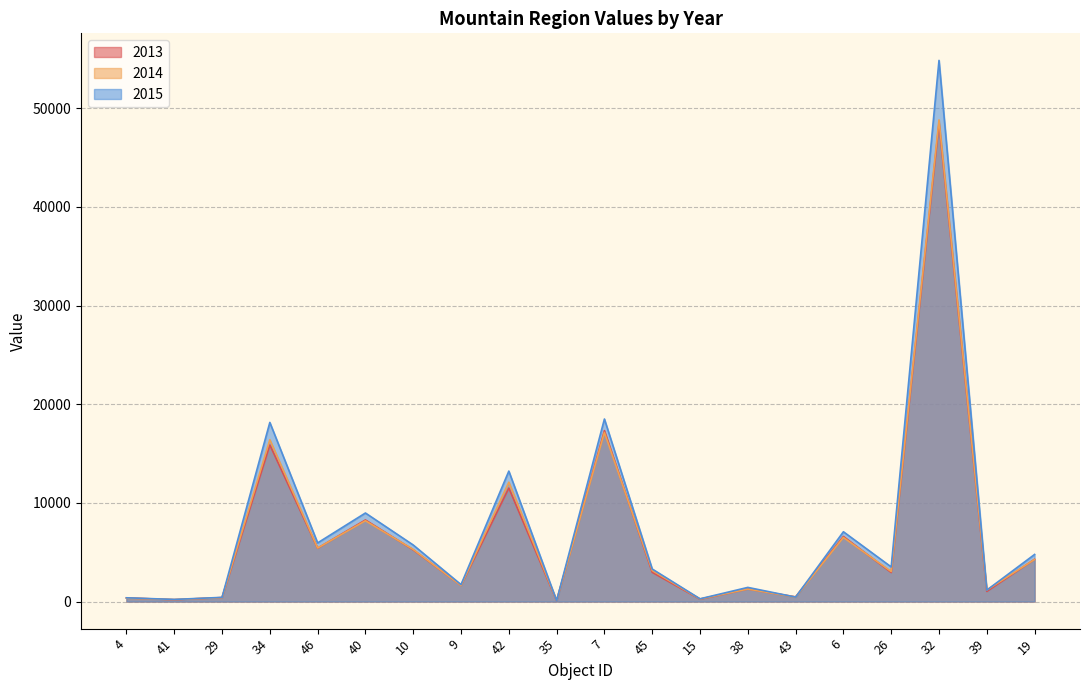

Count the number of categories in the chart.

20